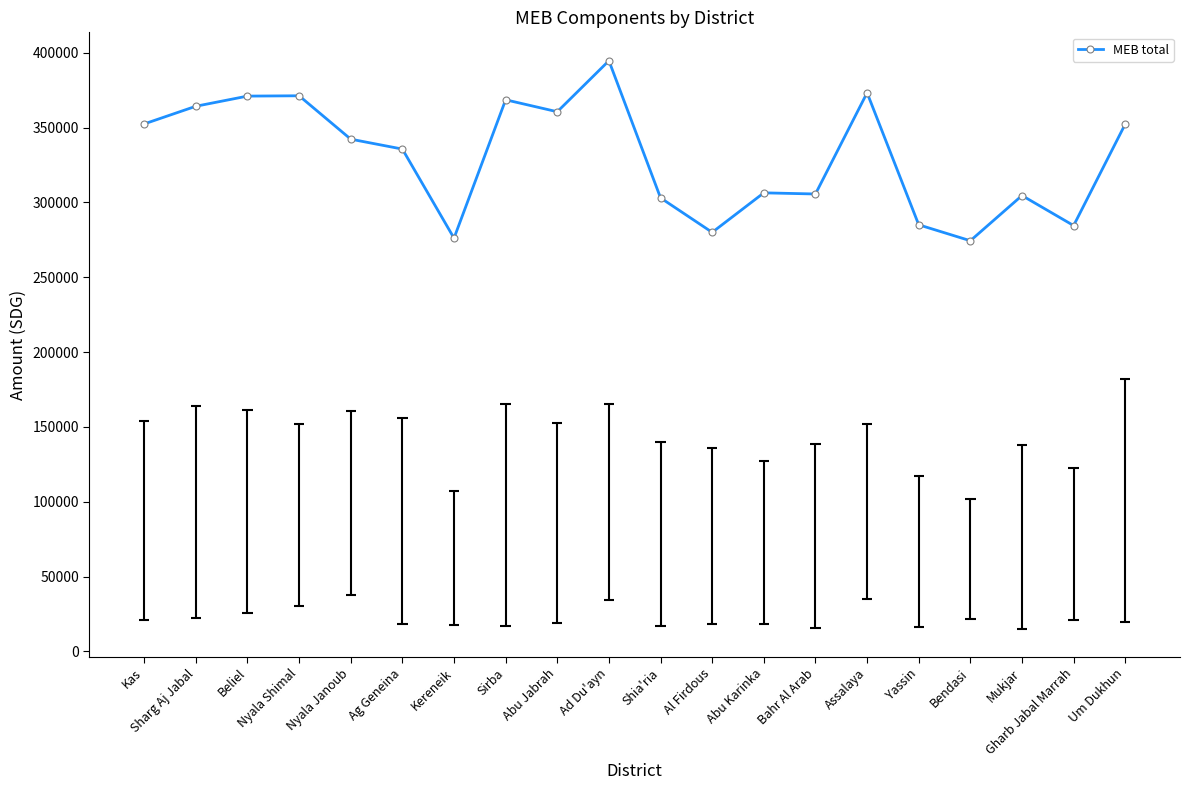

How many lines are shown in the chart?

1